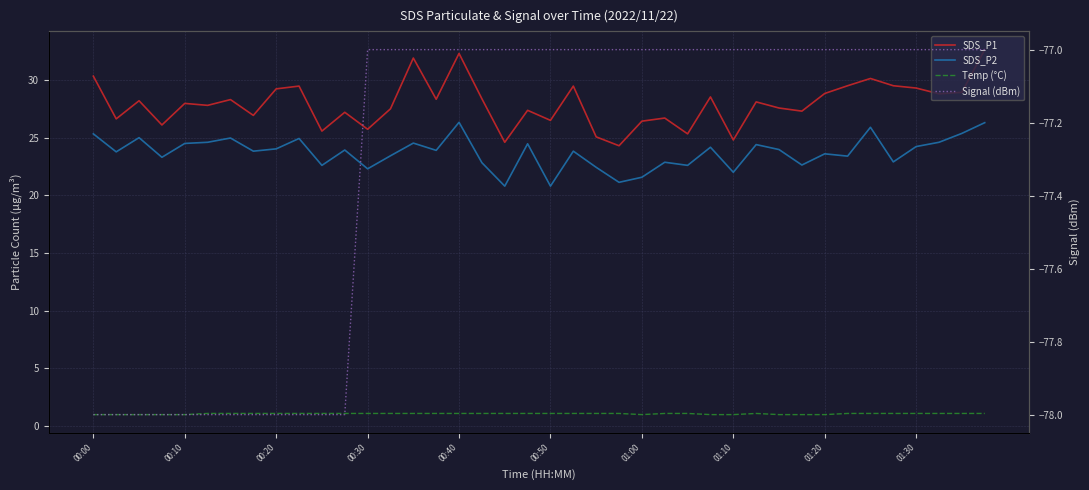

Rank the series by their maximum value, from highest to lowest.

SDS_P1, SDS_P2, Temp (°C), Signal (dBm)